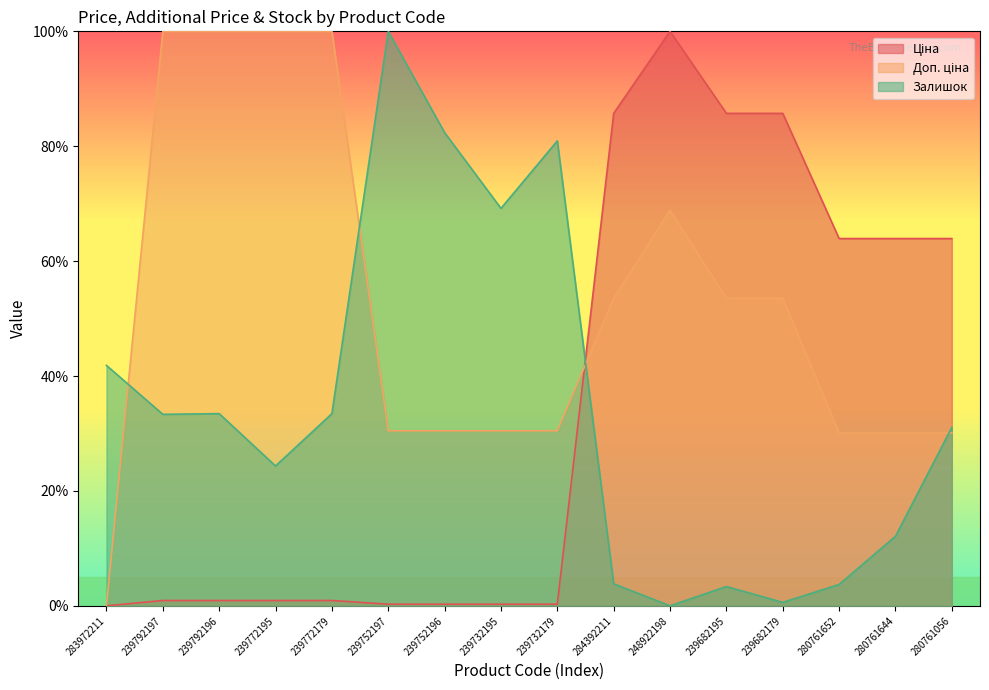

How many interior local peaks does the Залишок series have?

4